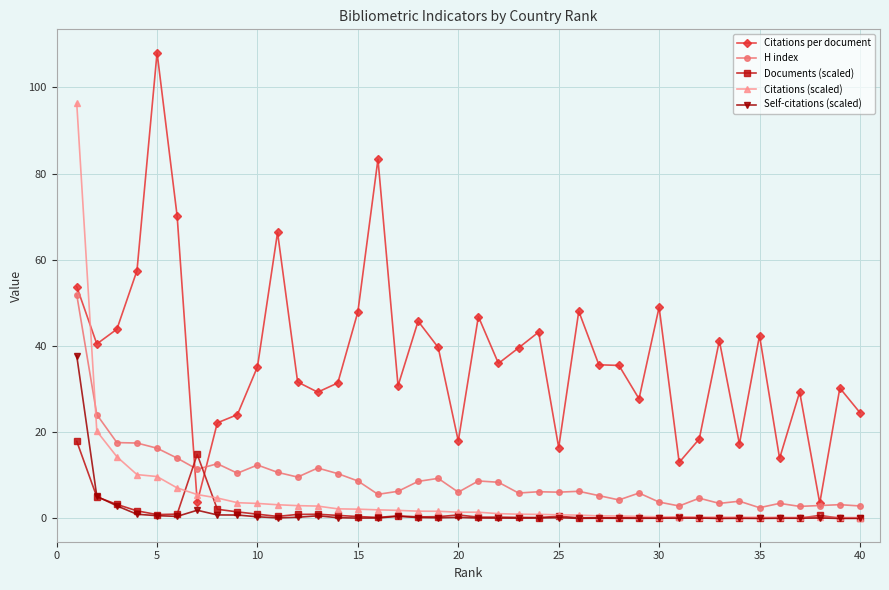

True or false: Citations per document and Documents (scaled) intersect in this chart.

True